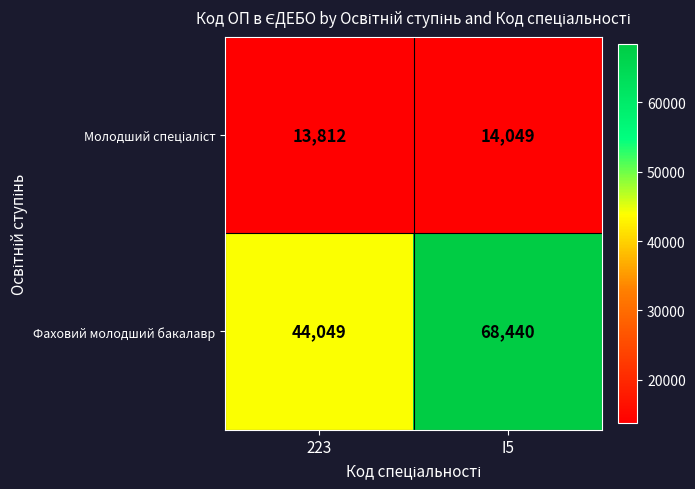

What is the difference between the highest and lowest values at I5?

54391